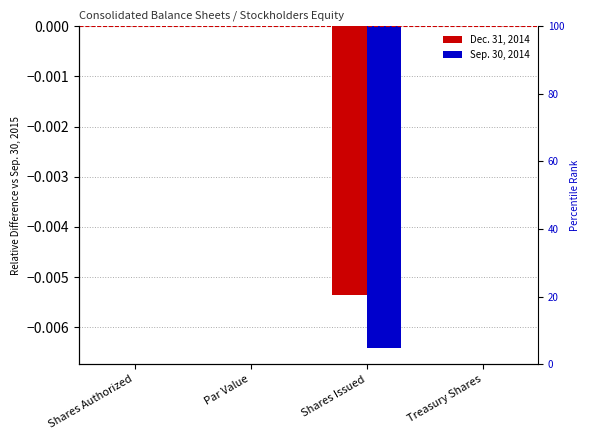

Rank the series by their average value, from highest to lowest.

Dec. 31, 2014, Sep. 30, 2014